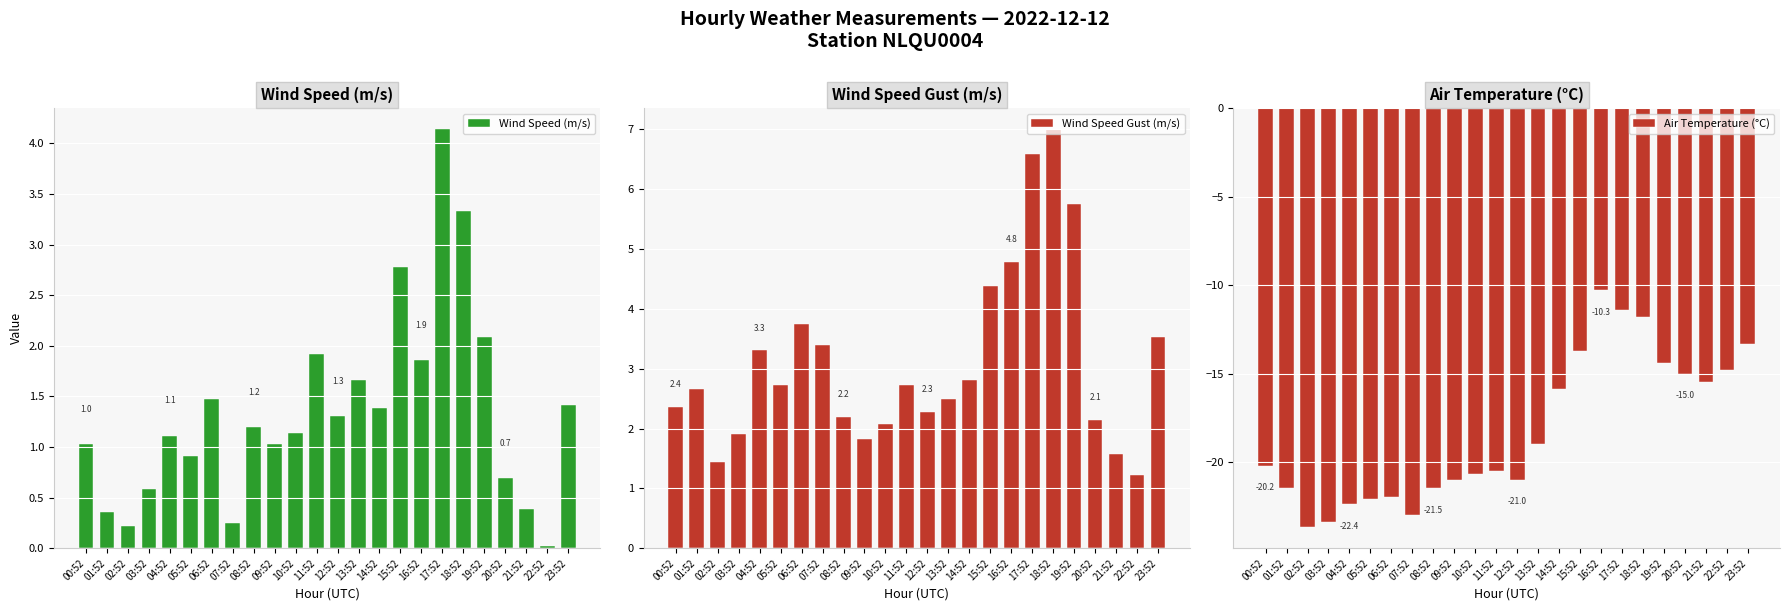

At which label is Air Temperature (°C) closest to -17?

14:52